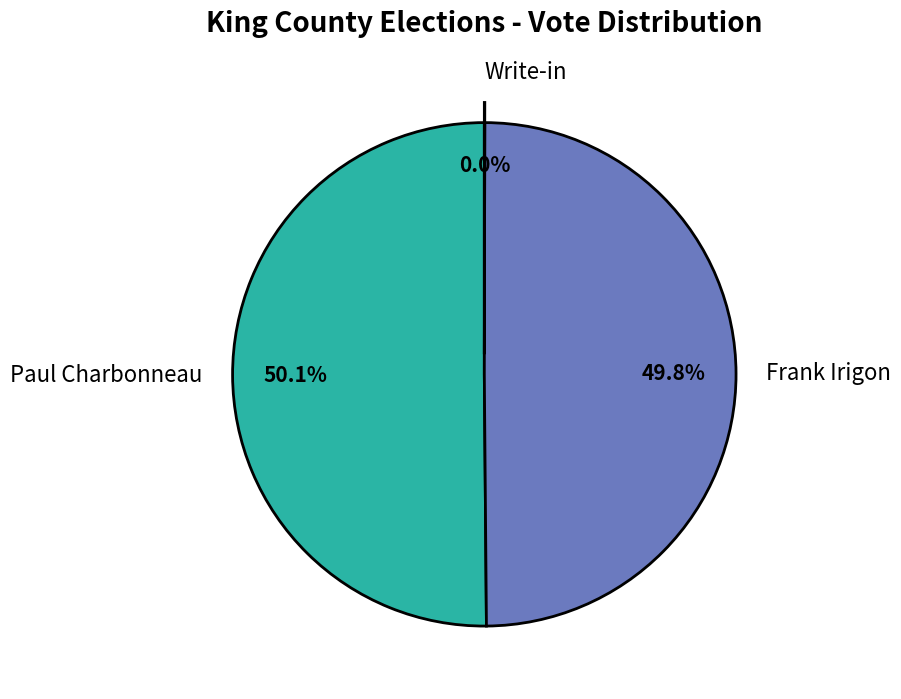

Combined, do Paul Charbonneau and Frank Irigon account for over 50%?

Yes